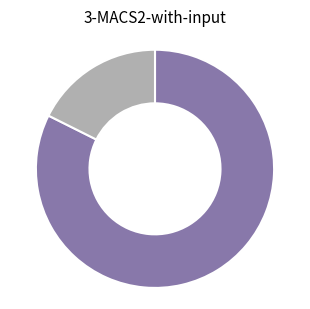

Is there a majority slice in this chart?

Yes